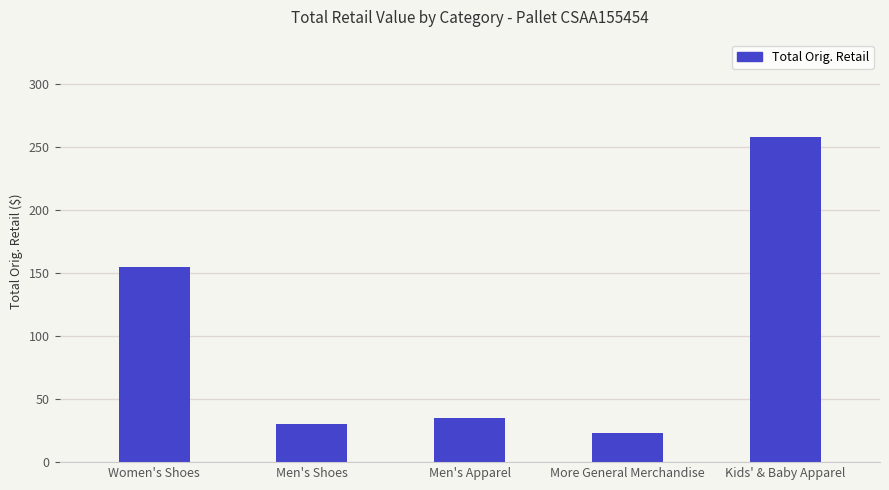

Reading left to right, what are all the values shown in this chart?

Women's Shoes=154.9	Men's Shoes=30.0	Men's Apparel=35.0	More General Merchandise=23.0	Kids' & Baby Apparel=257.8